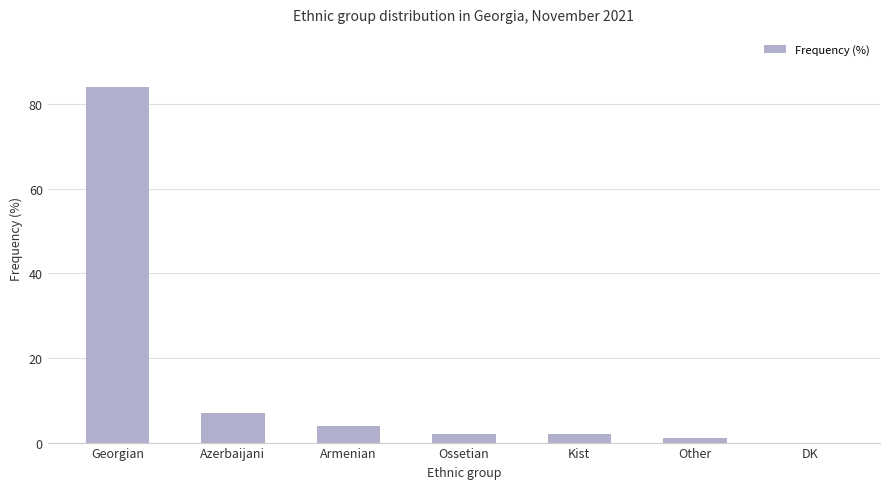

The chart shows a value of 7 at Azerbaijani. True or false?

True